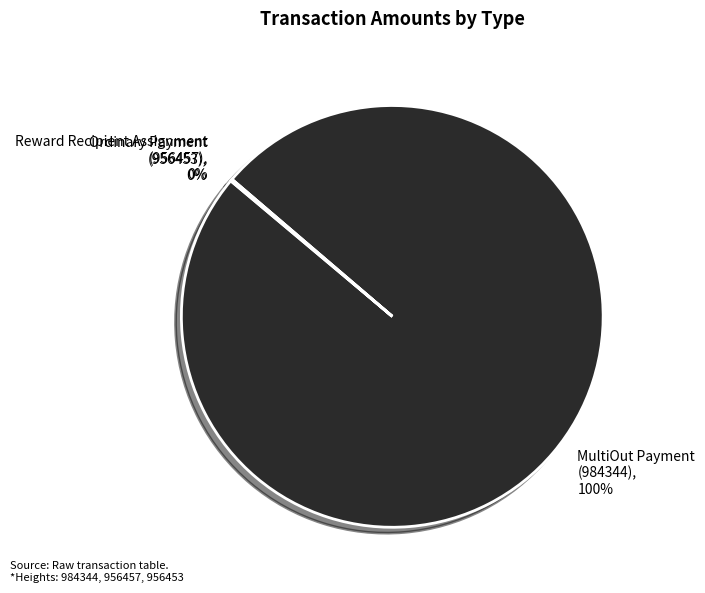

Which category has the biggest portion of the pie?

MultiOut Payment (984344)